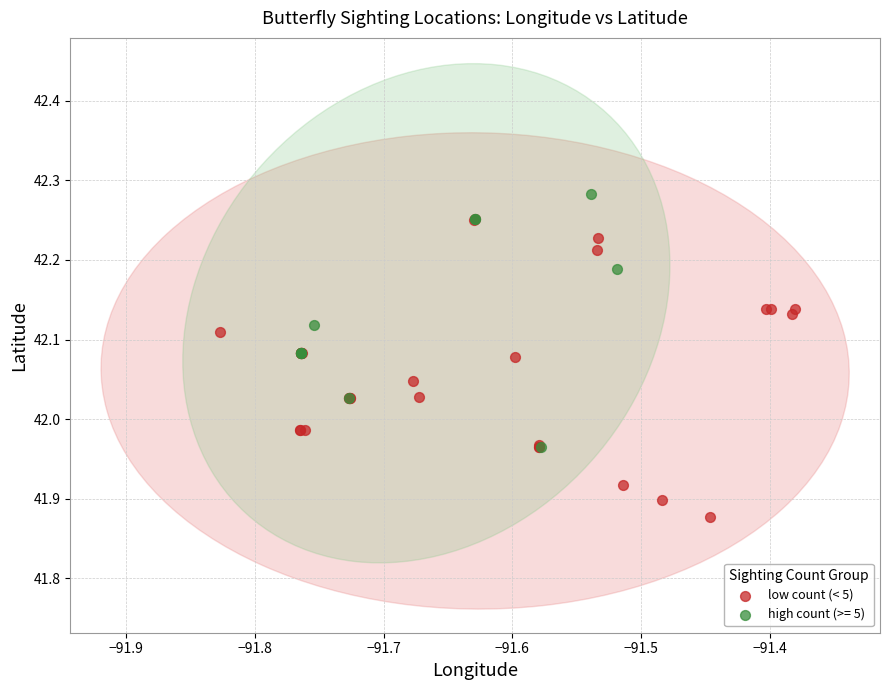

Which series reaches the minimum Y coordinate?

low count (< 5)